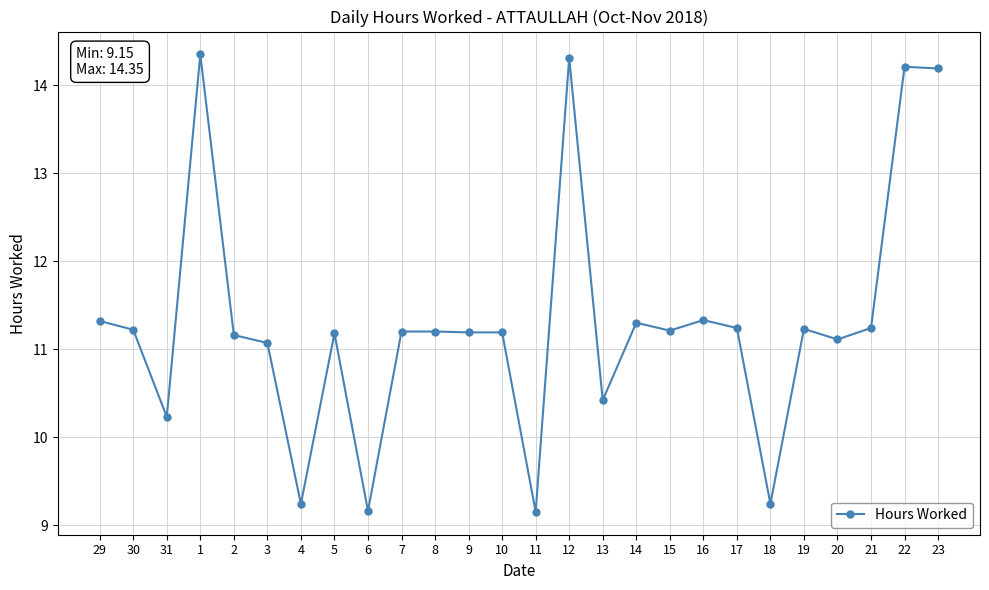

What is the value of the 17th point from the left?

11.3